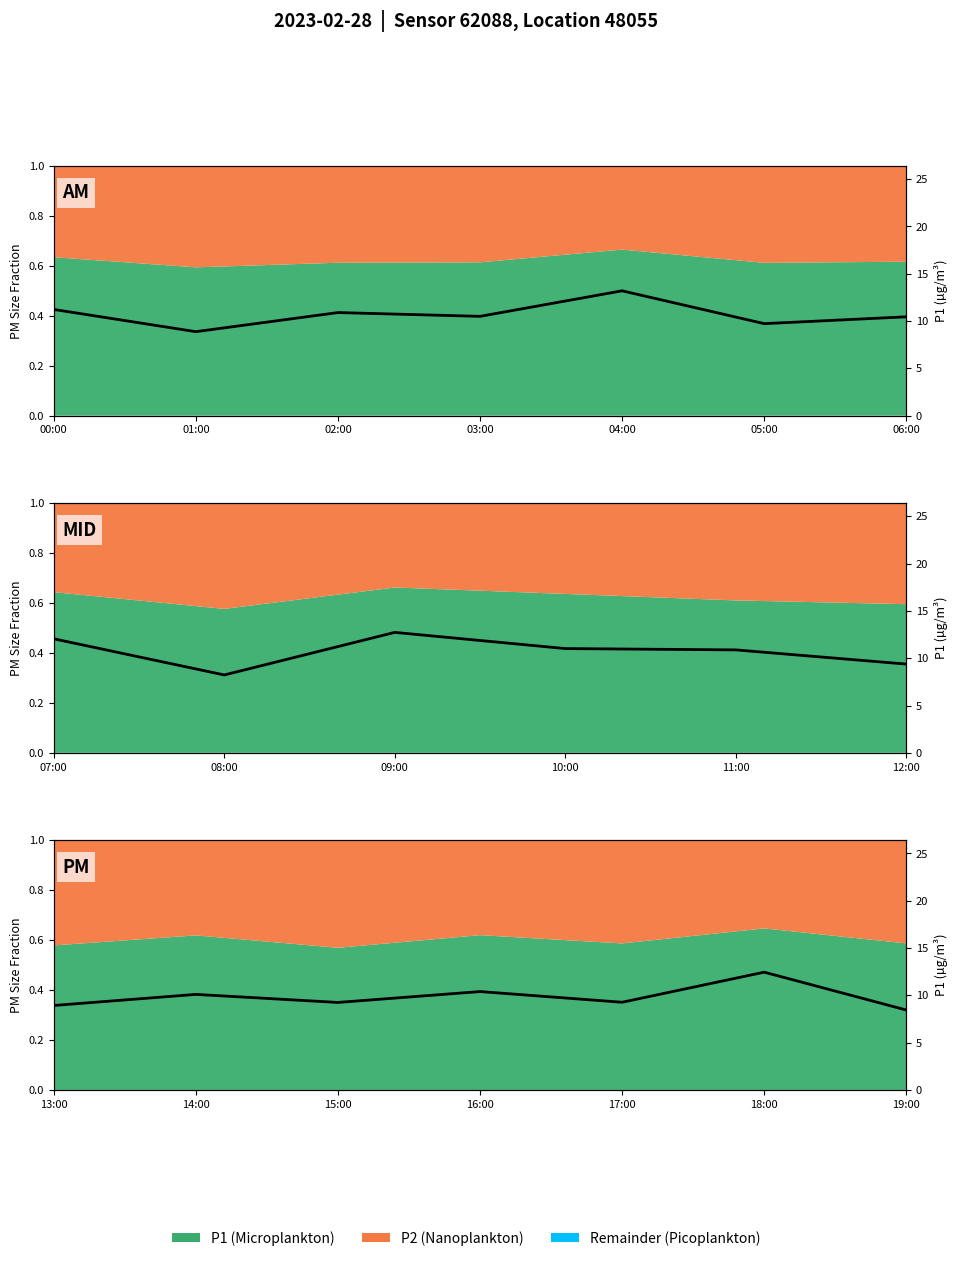

What is the average value?

9.8